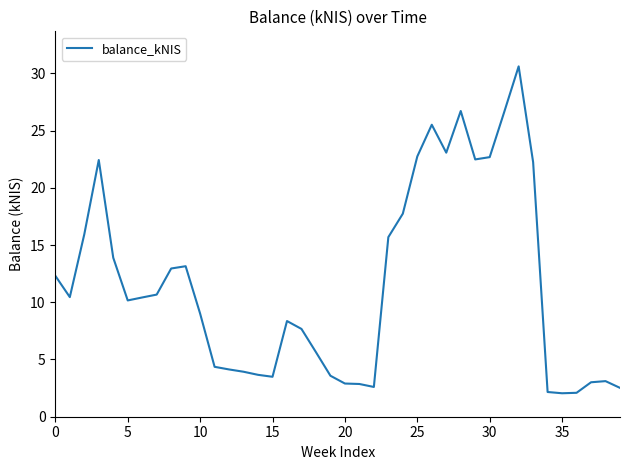

What is the maximum value shown in the chart?

30.6